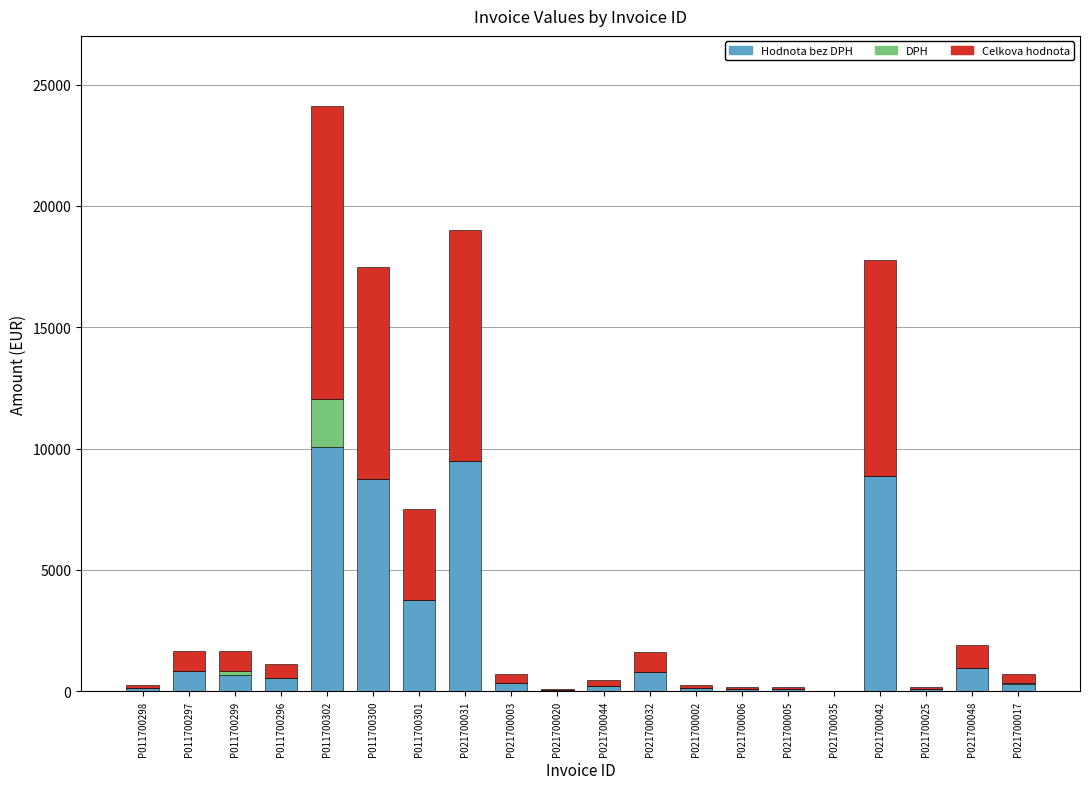

At which category is the sum across all series the highest?

P011700302